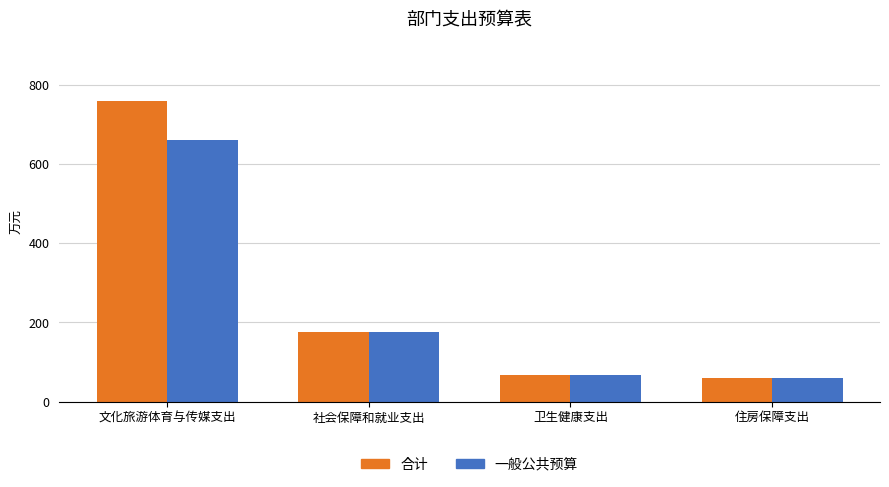

What position from the right is 卫生健康支出?

2